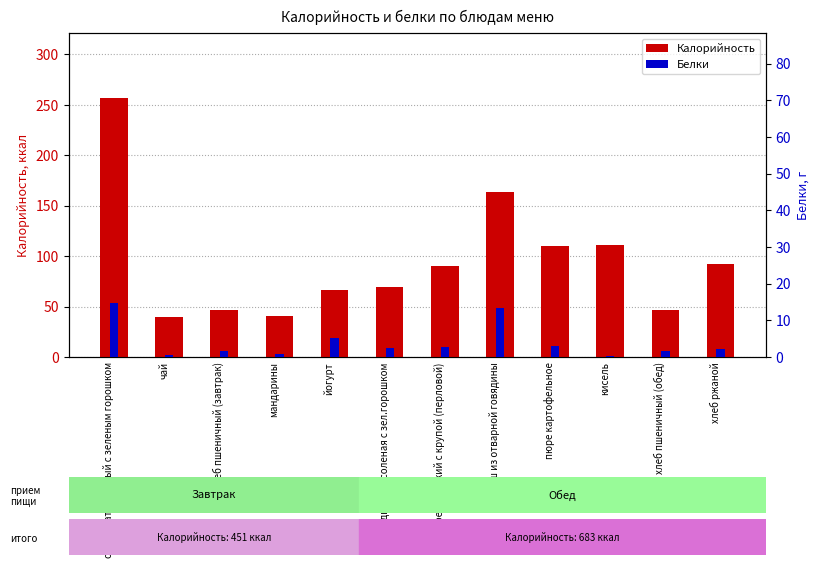

How many distinct data groups are displayed?

2